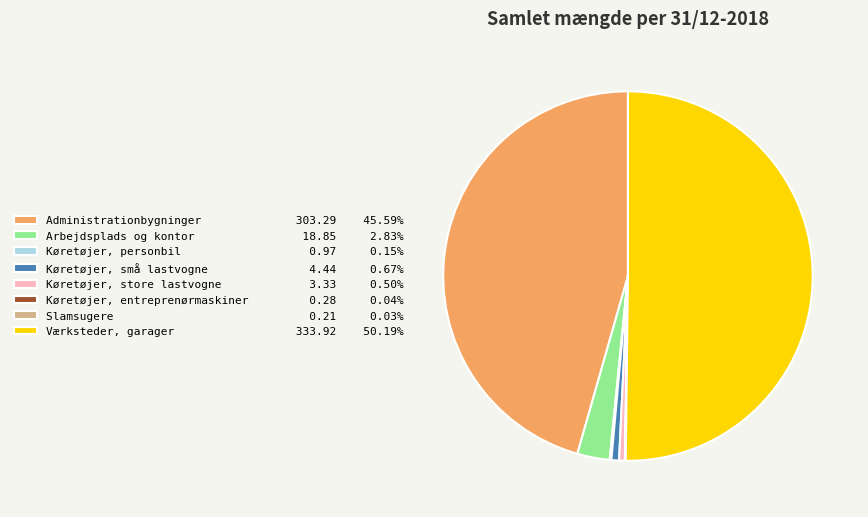

What is the ratio of the value at Køretøjer, små lastvogne 4.44 0.67% to the value at Køretøjer, store lastvogne 3.33 0.50%?

1.3